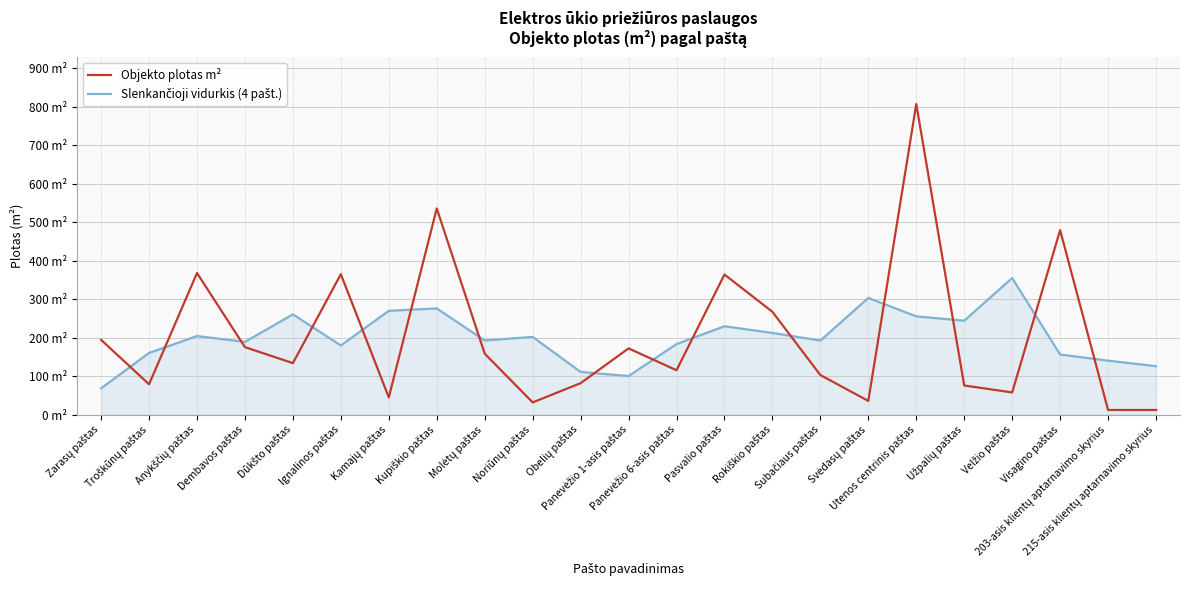

How many interior local peaks does the Slenkančioji vidurkis (4 pašt.) series have?

7